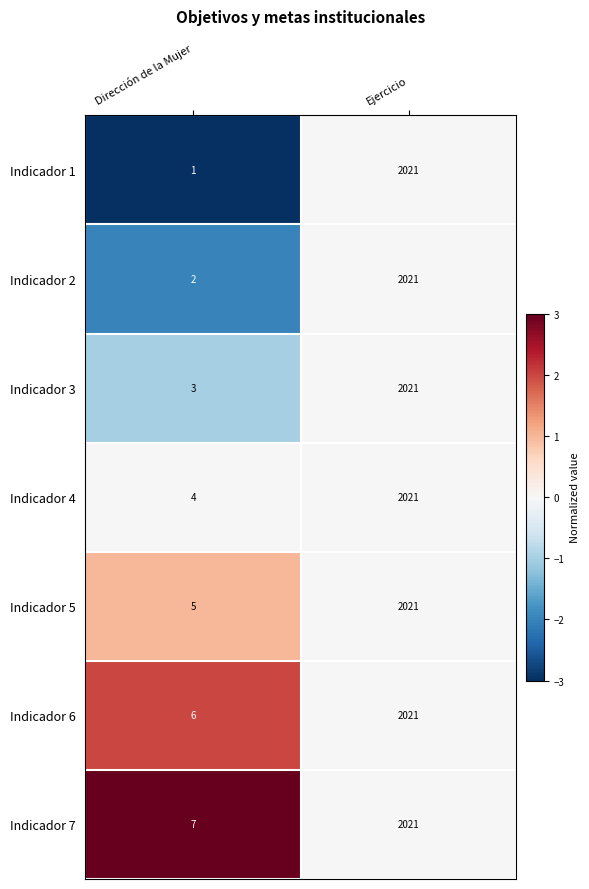

What is the minimum value shown in the chart?

1